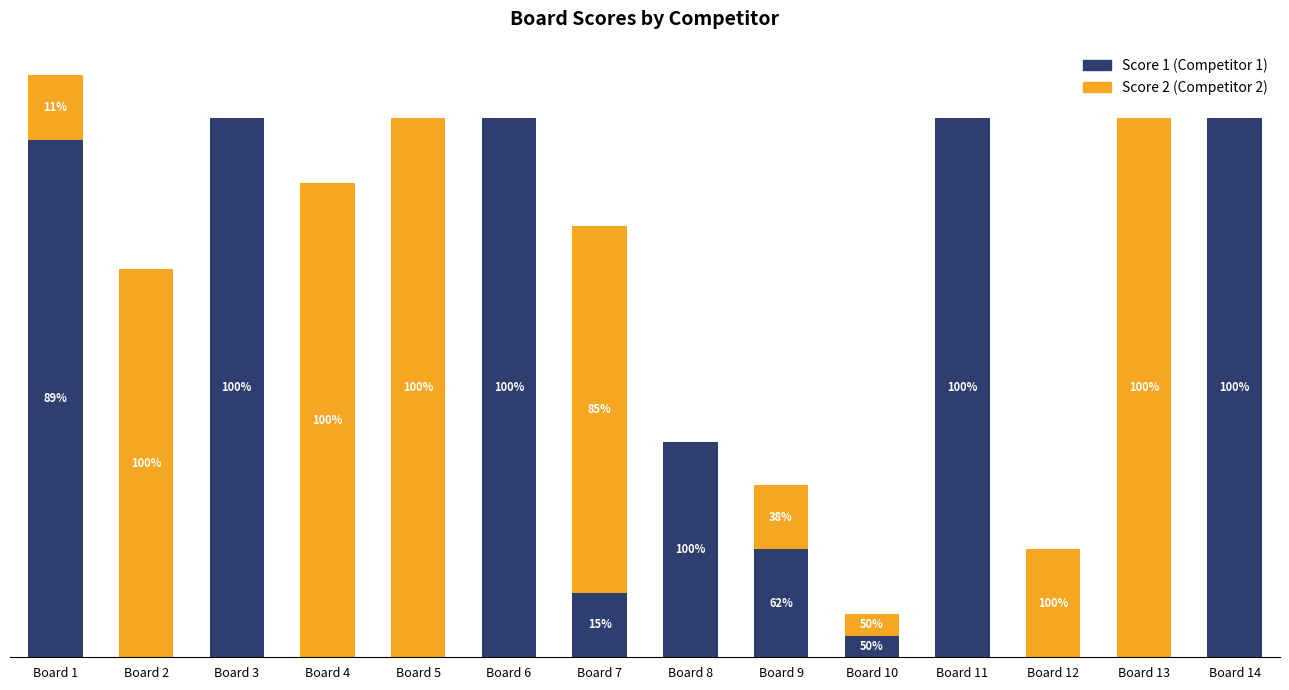

Are the bars grouped side by side (vs. stacked)?

No